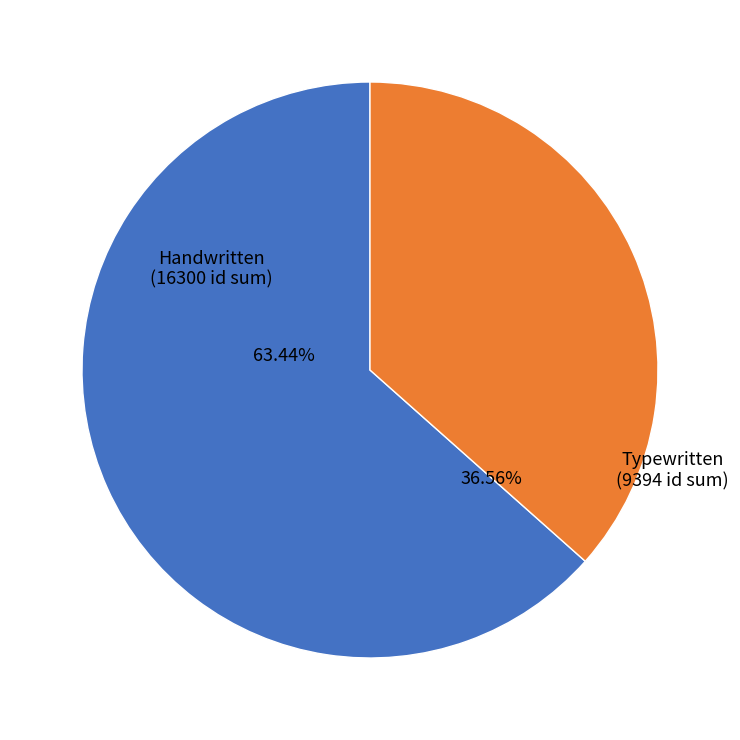

Is Item 1802 the majority of the pie?

No